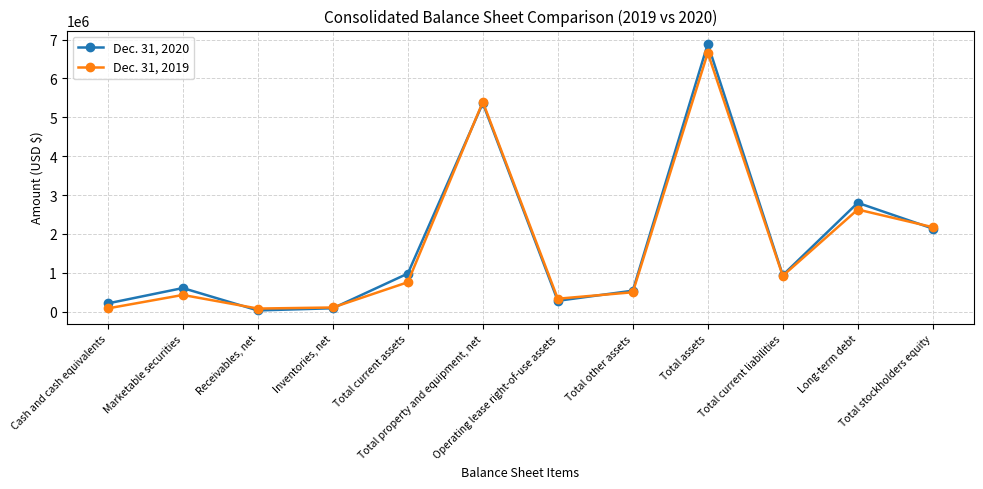

What is the total value across all series at Total current assets?

1743148